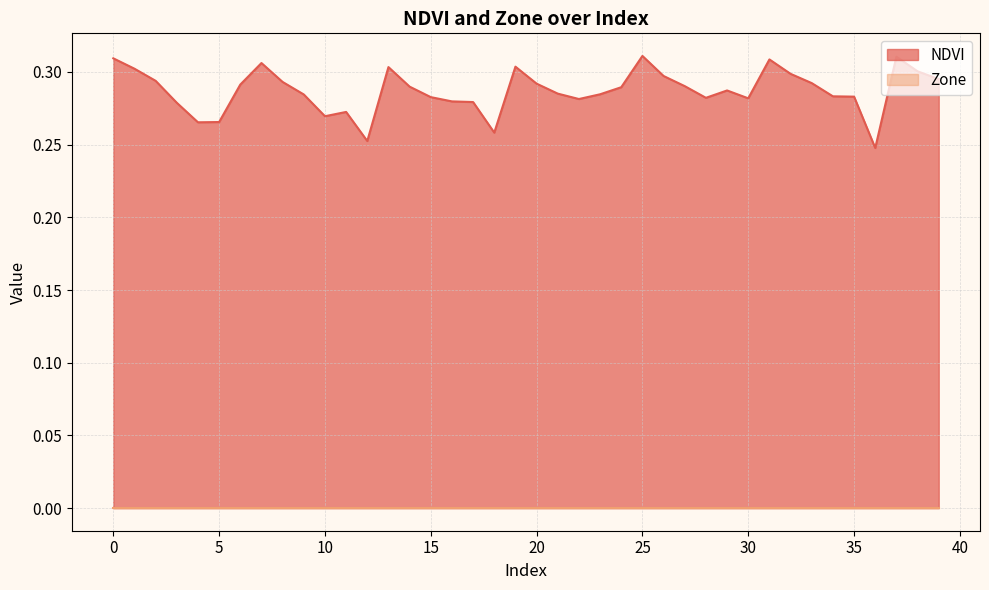

How many interior local peaks (higher than both neighbors) does the data have?

8